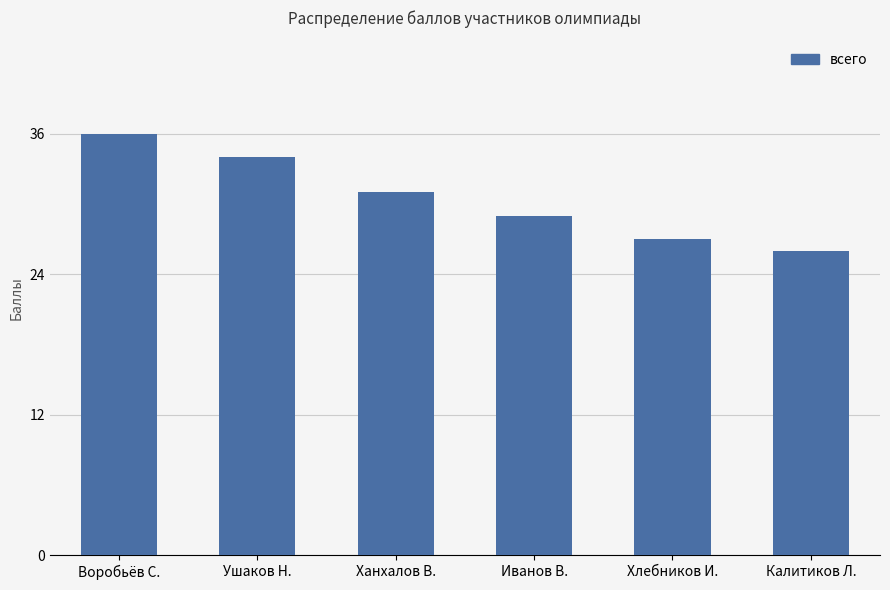

How many values are below 31?

3